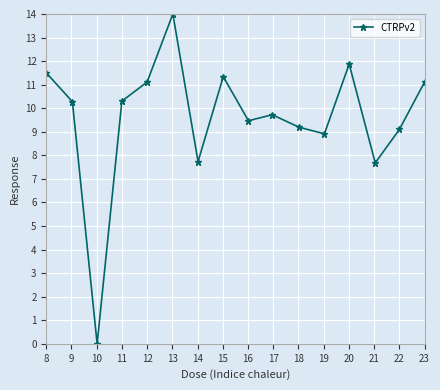

What is the value of the 2nd point from the left?

10.3